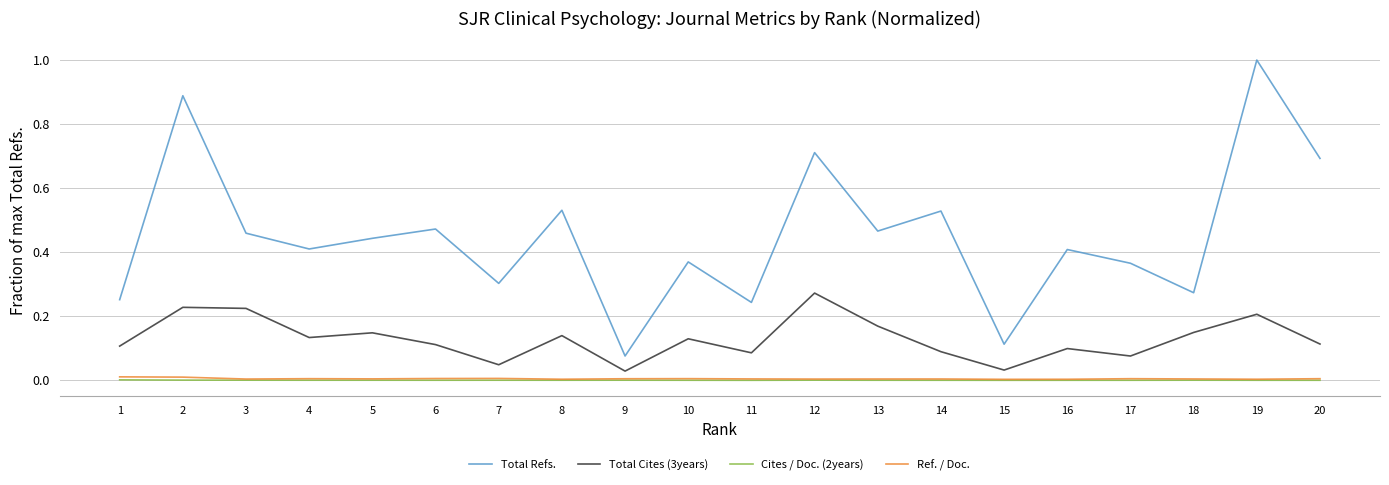

At which category is the sum across all series the highest?

19